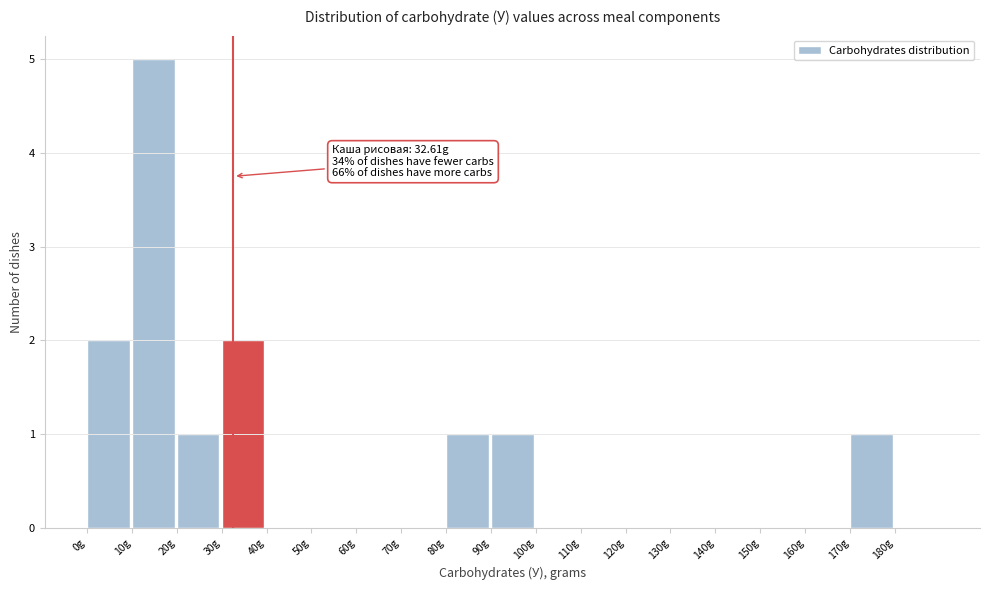

Over which range of the x-axis is the bar tallest?

10 to 20